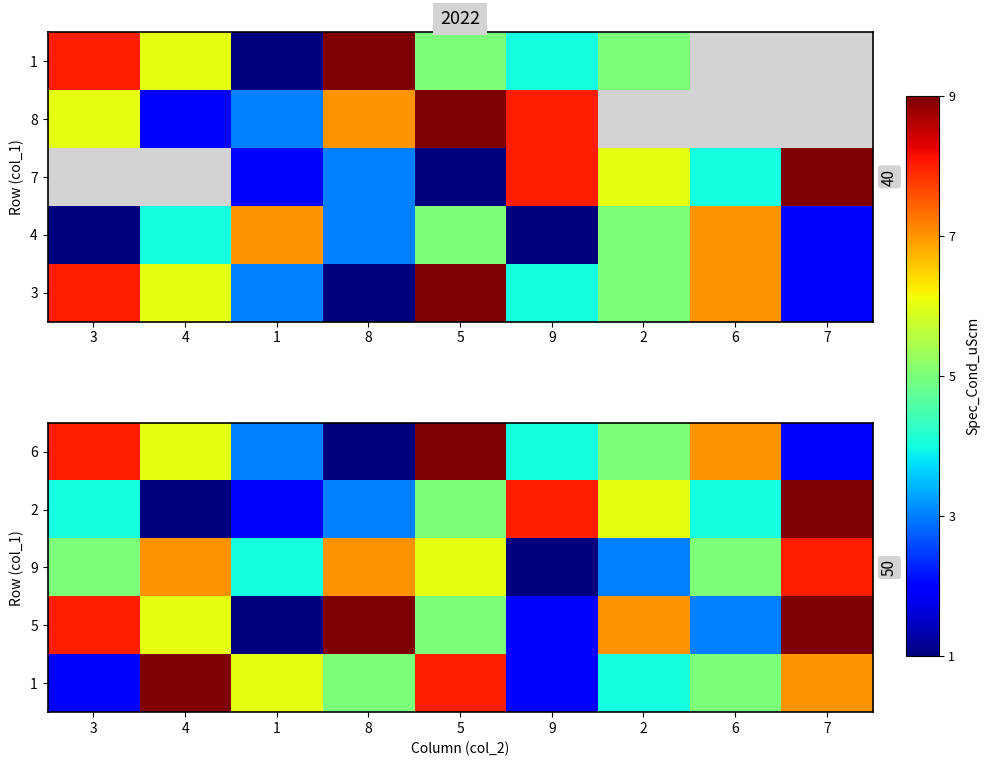

At which label is 9 closest to 4?

1